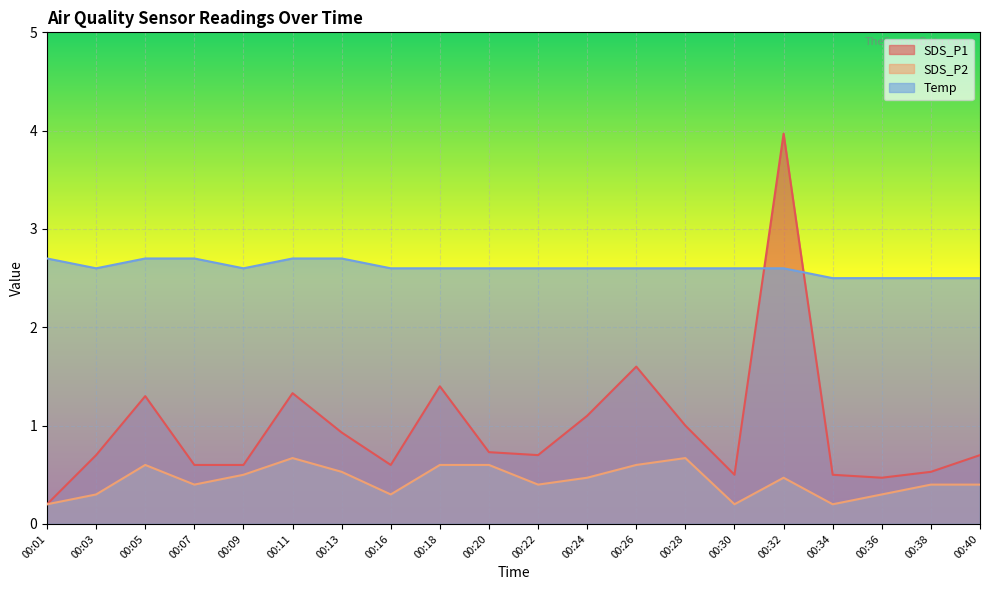

What are all the series names shown in the legend?

SDS_P1, SDS_P2, Temp